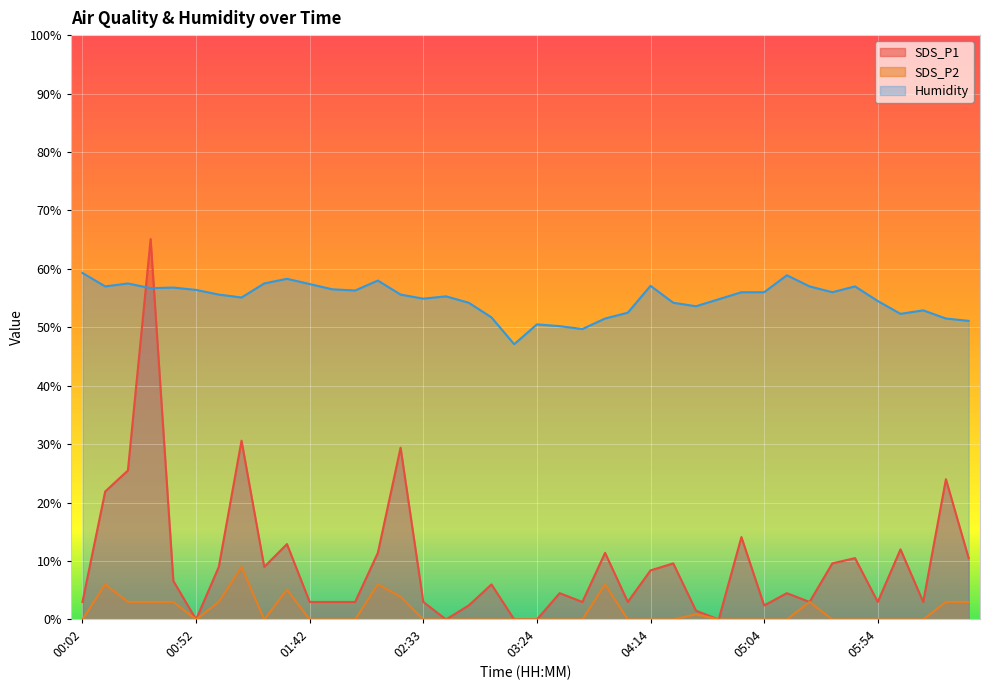

Which category has the highest value in the SDS_P1 series?

00:32